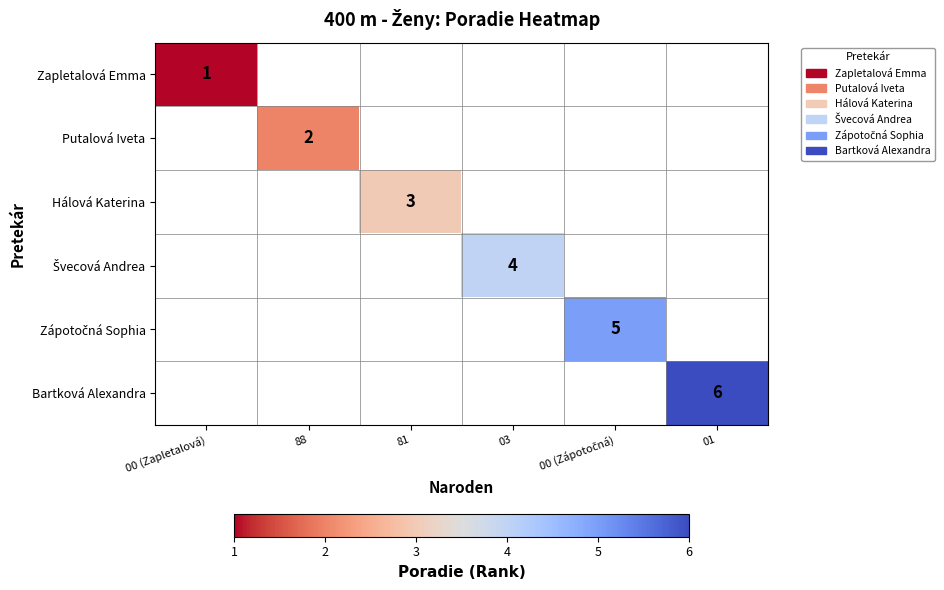

Between 00 (Zapletalová) and 81, which is larger?

81